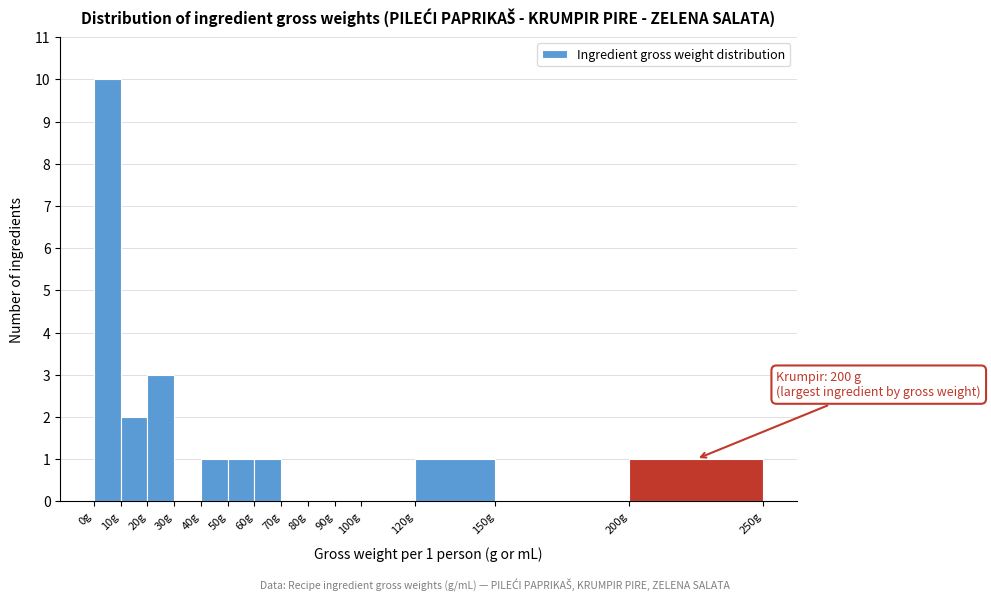

Over which range of the x-axis is the bar tallest?

0 to 10